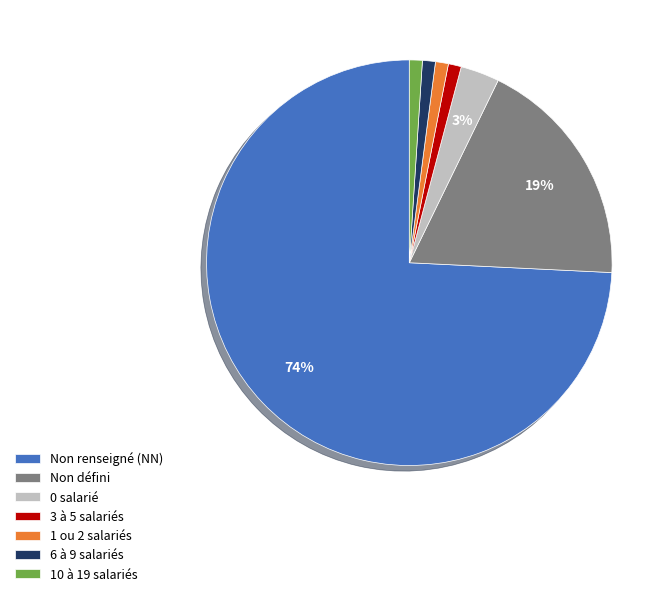

Count the number of slices in the pie.

7